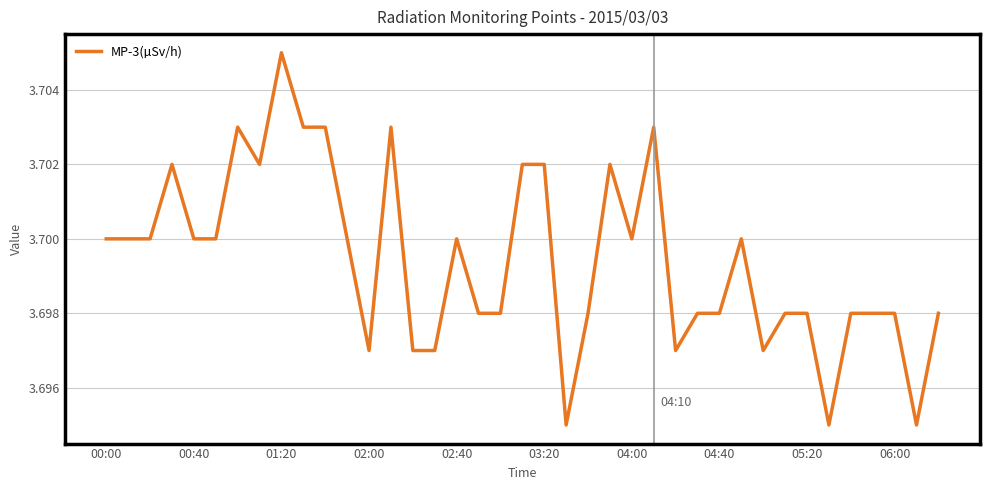

What is the maximum value shown in the chart?

3.7